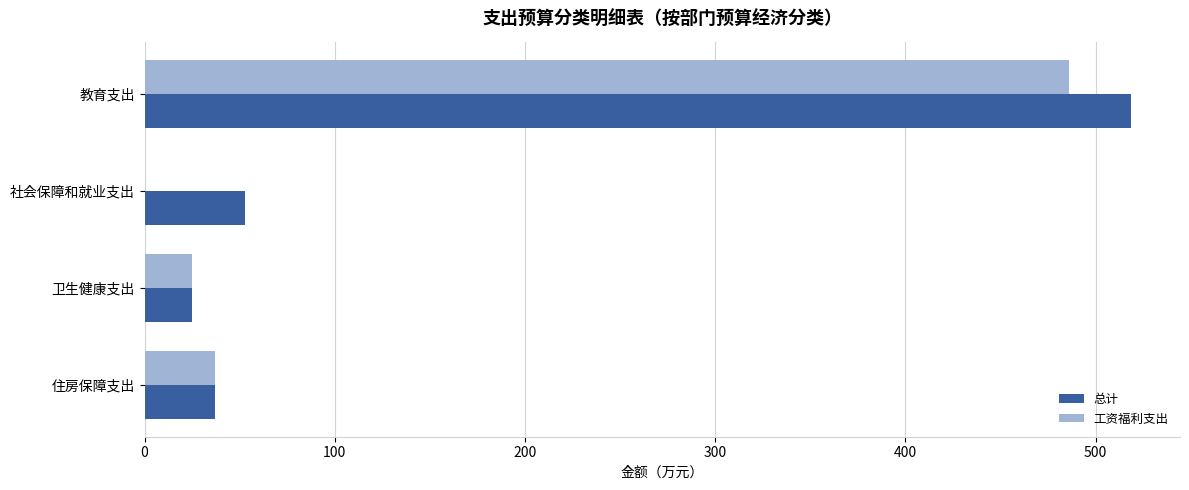

The value of 总计 at 社会保障和就业支出 is 52.6. True or false?

True